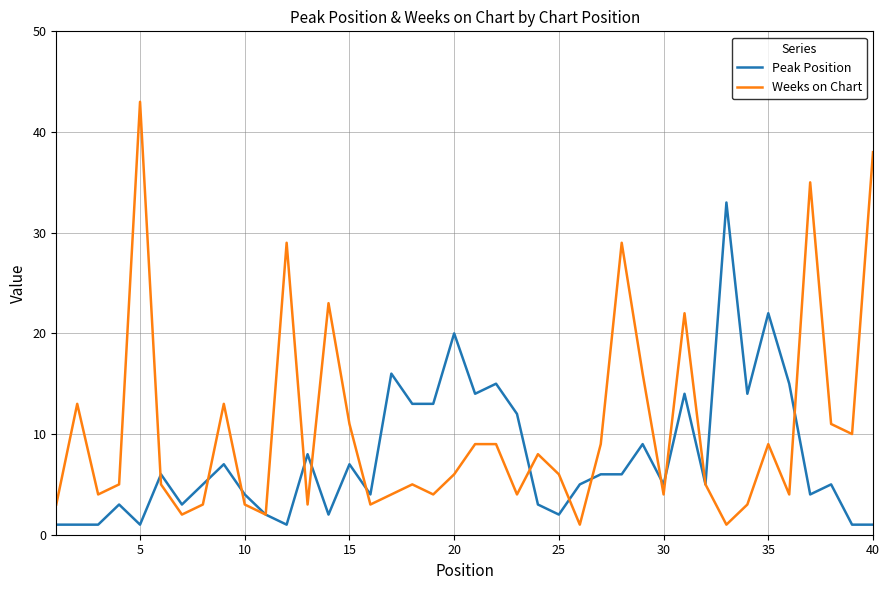

How many series are shown in this chart?

2